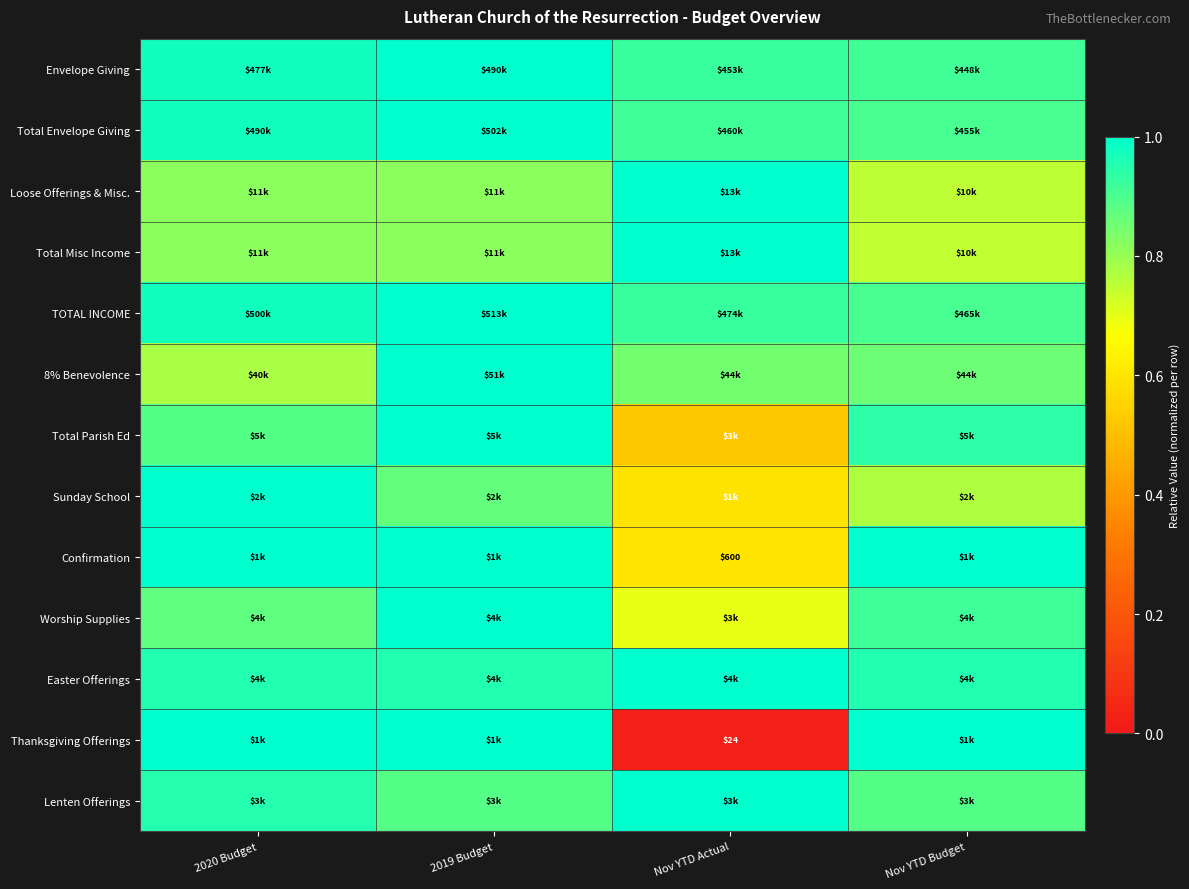

At which label is Total Misc Income closest to 0?

Nov YTD Budget